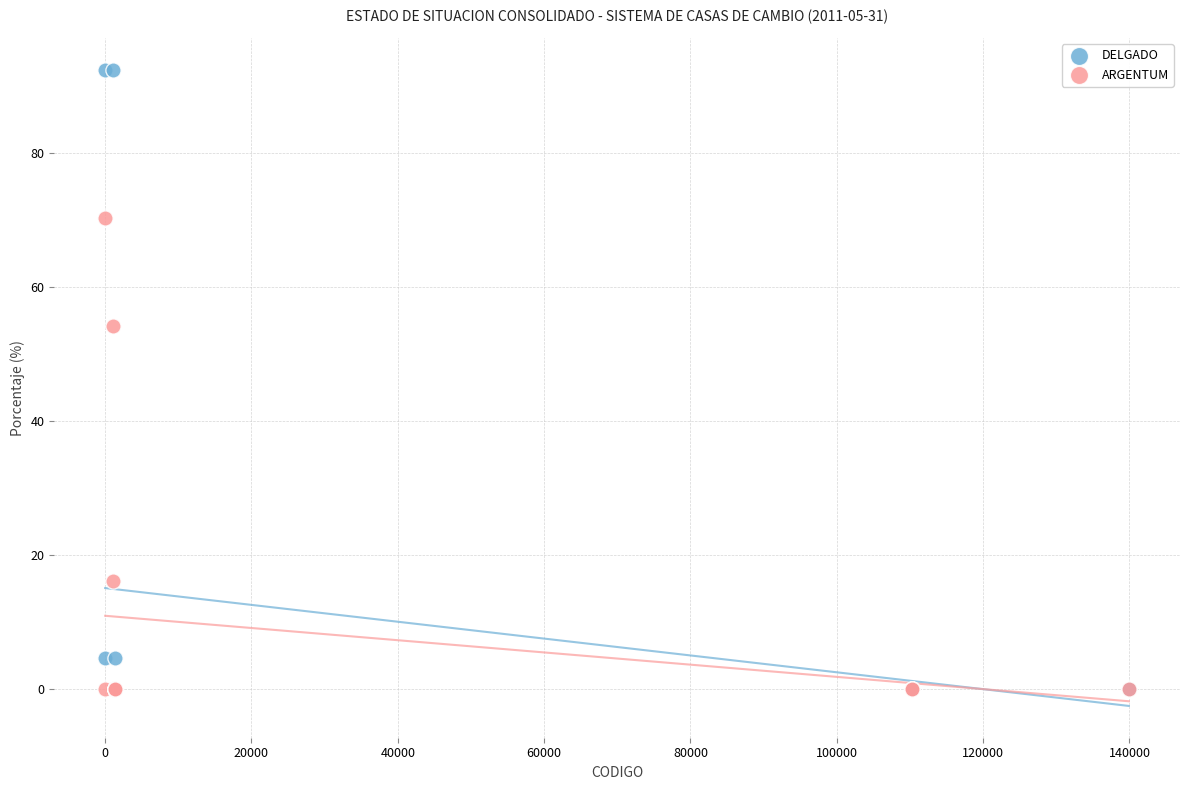

Across all series, what Y value is closest to 46?

54.1